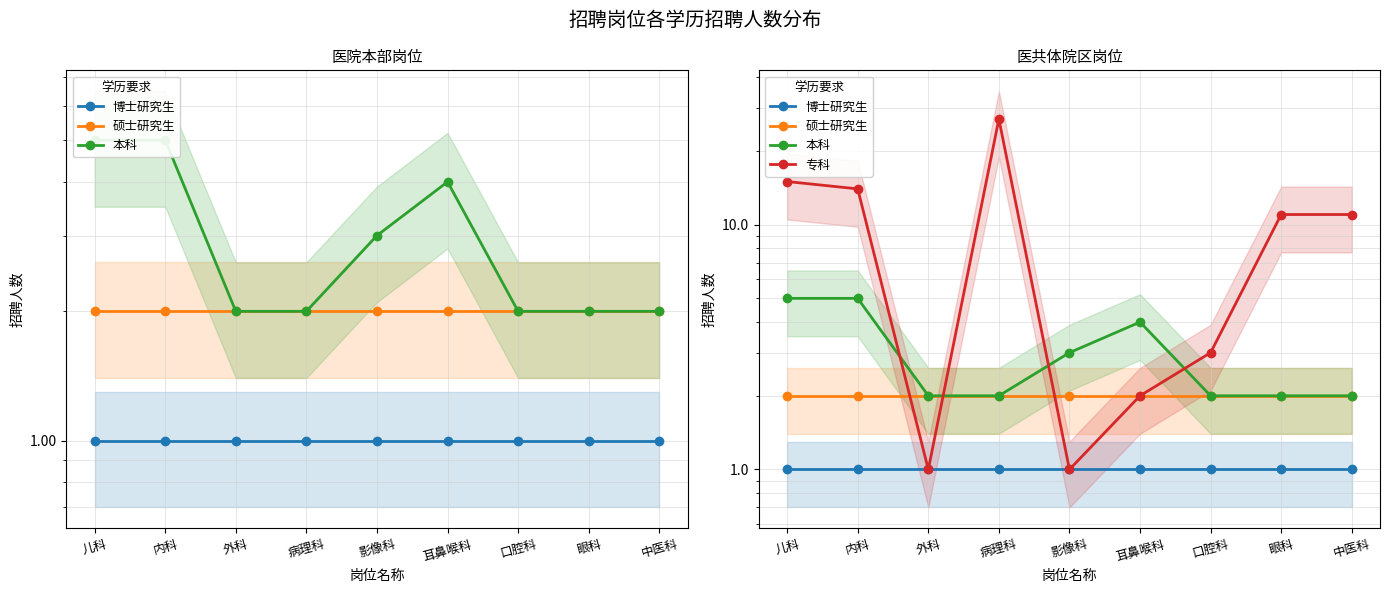

Rank the series at 耳鼻喉科 from highest to lowest value.

本科, 硕士研究生, 专科, 博士研究生